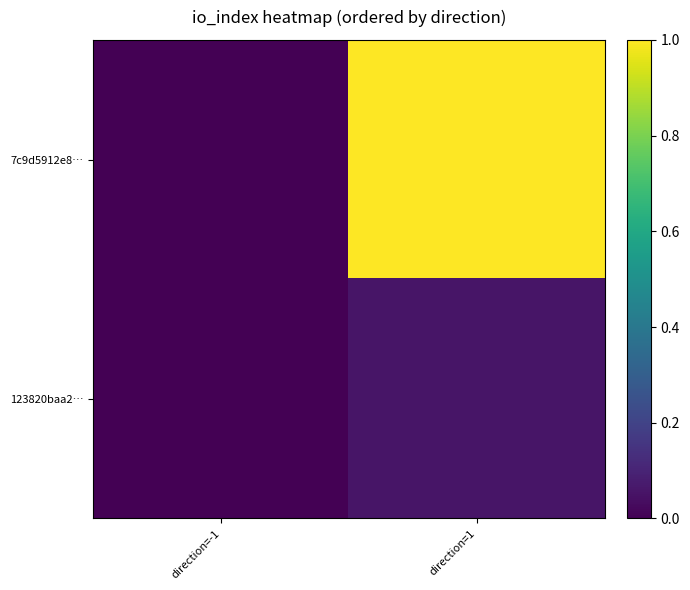

Which series has the largest range (max minus min)?

7c9d5912e8…